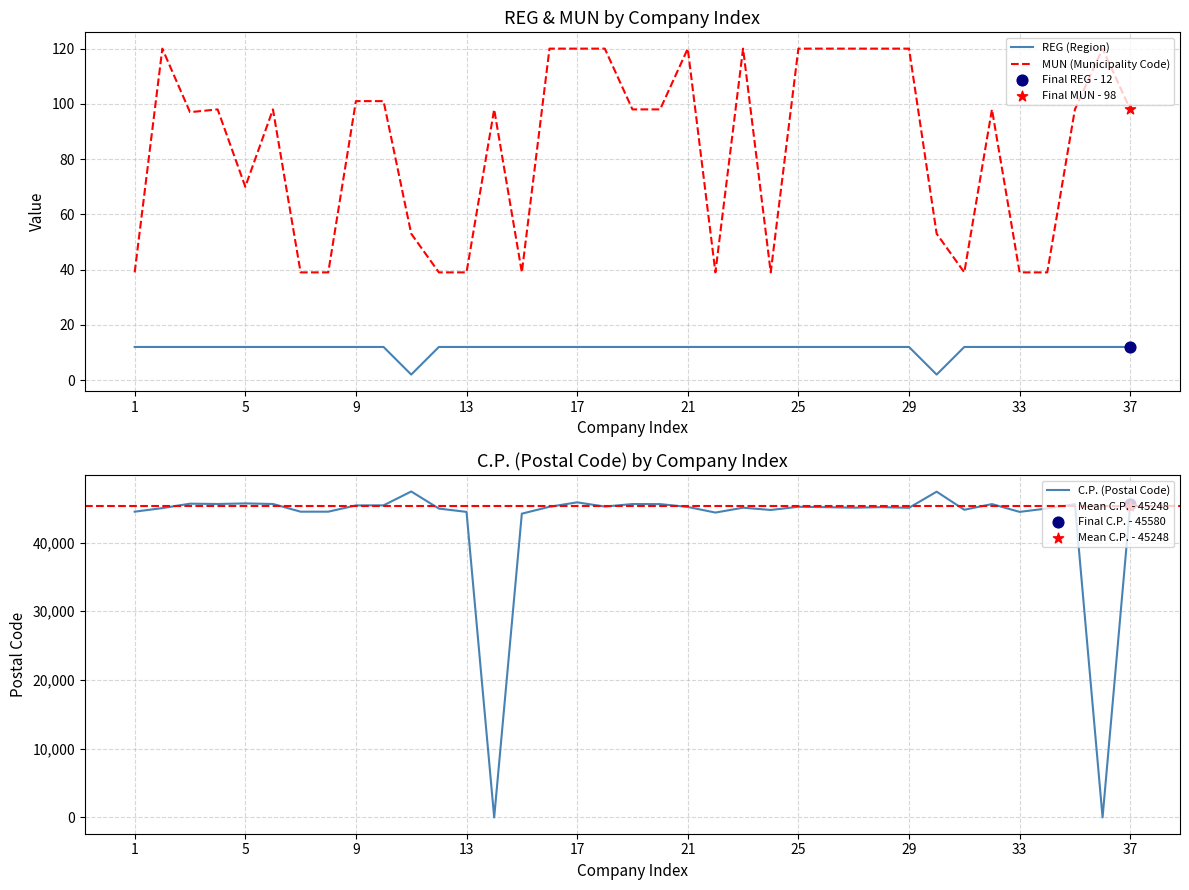

At which category is the sum across all series the highest?

11